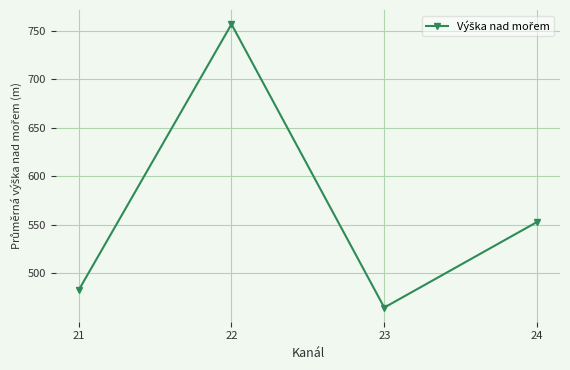

Does the chart display data point markers on the line(s)?

Yes